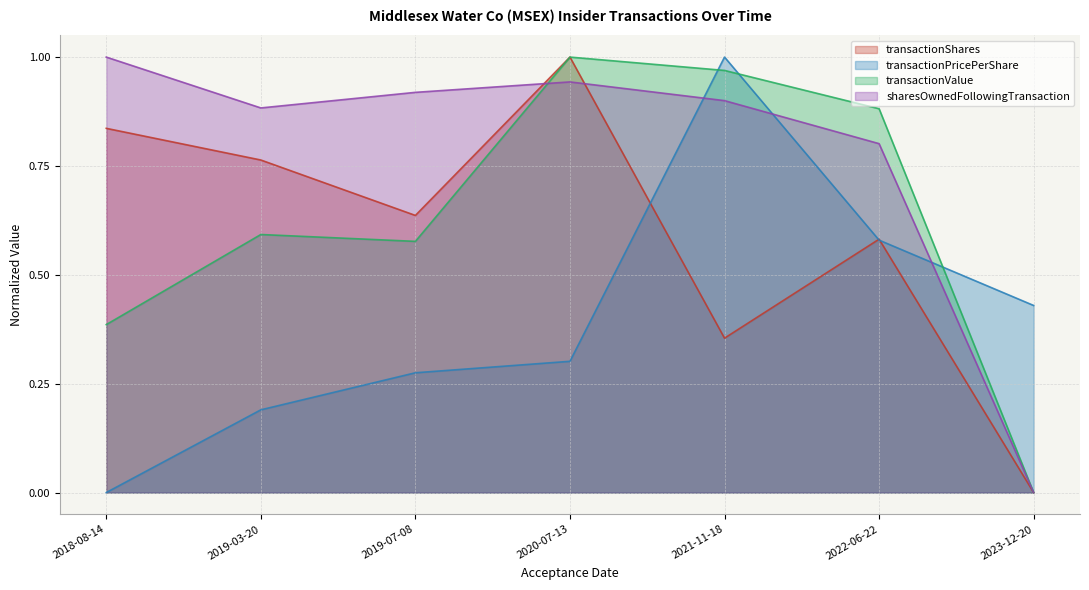

Read the transactionValue value at 2020-07-13.

1.0